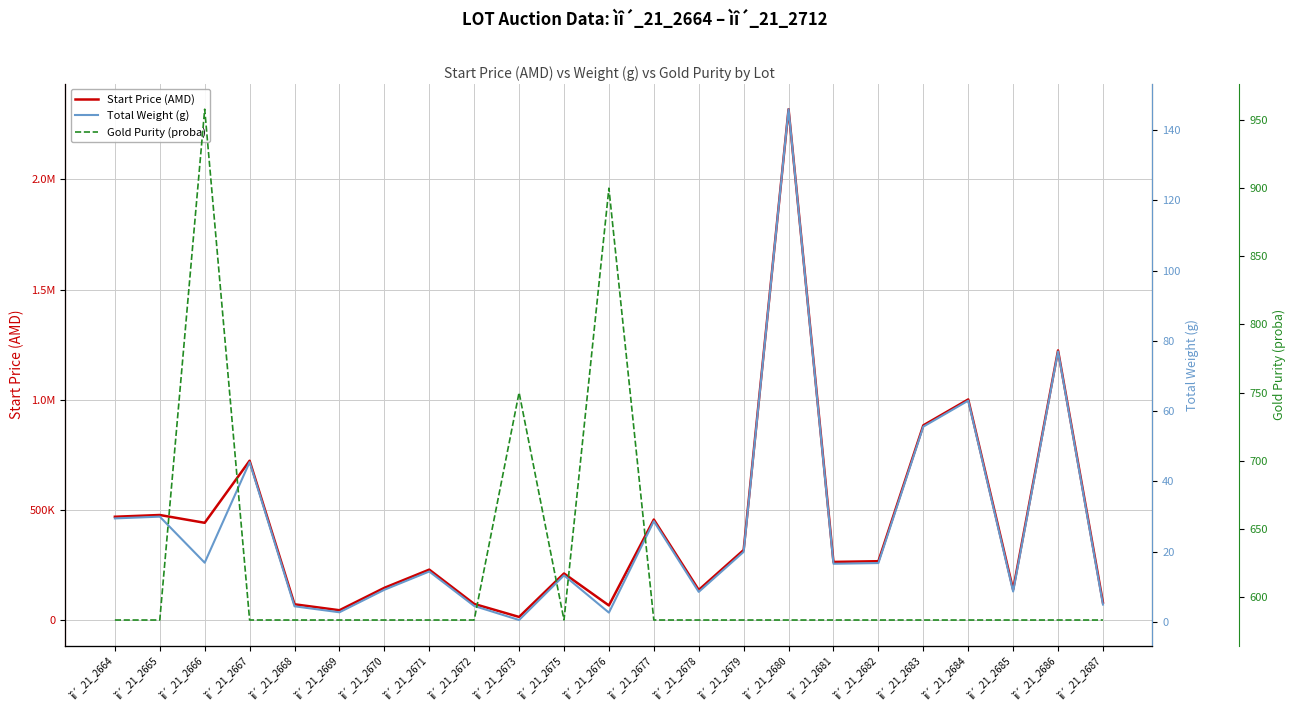

What is the approximate value of Start Price (AMD) at ìî´_21_2671?

228863.0